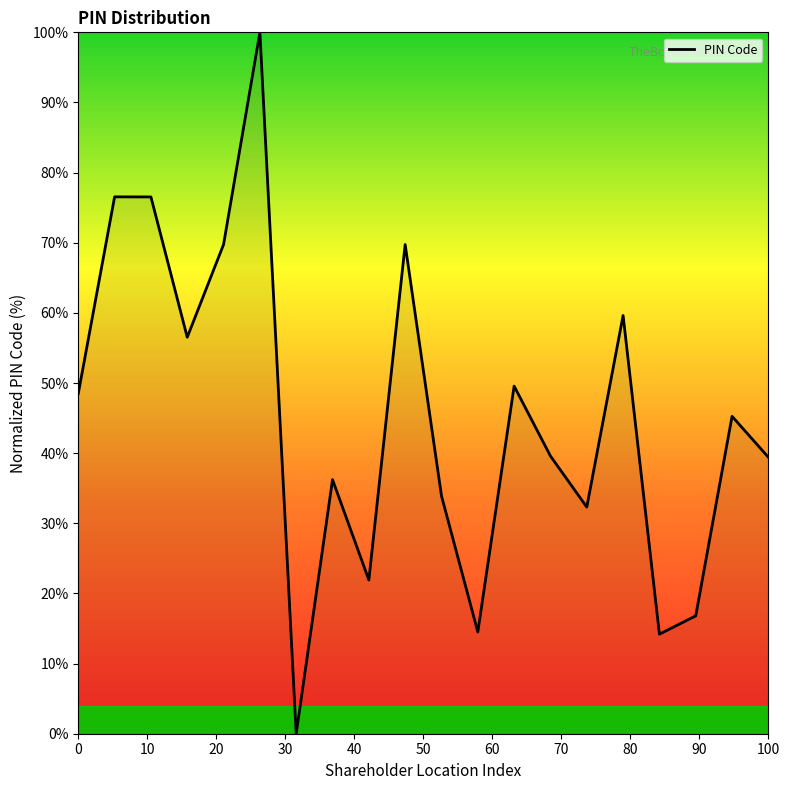

What is the maximum value shown in the chart?

100.0